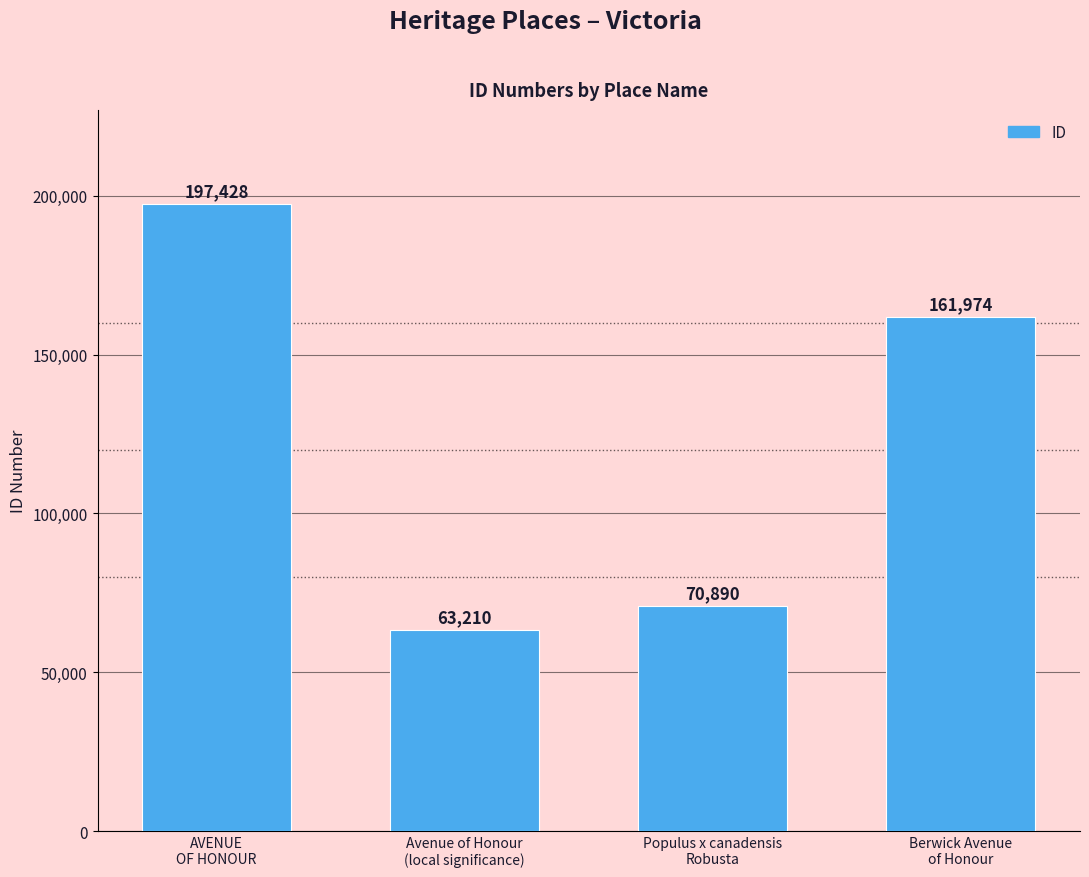

At which category does the chart reach its minimum across all series?

Avenue of Honour
(local significance)